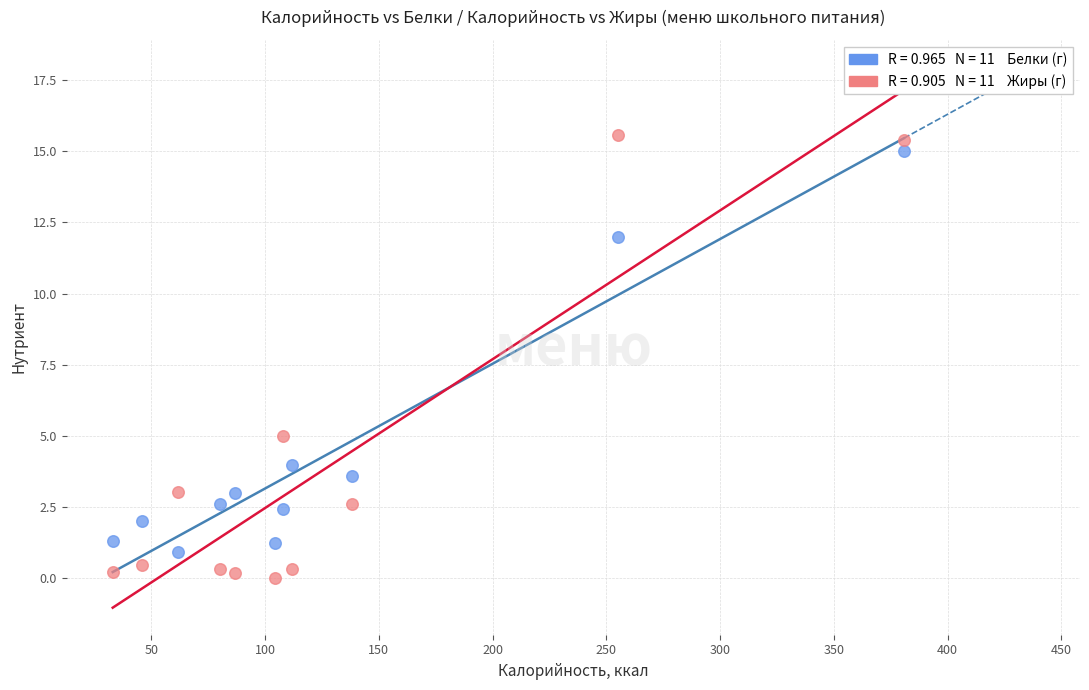

Across all data points, what is the range of Y values (max minus min)?

15.6